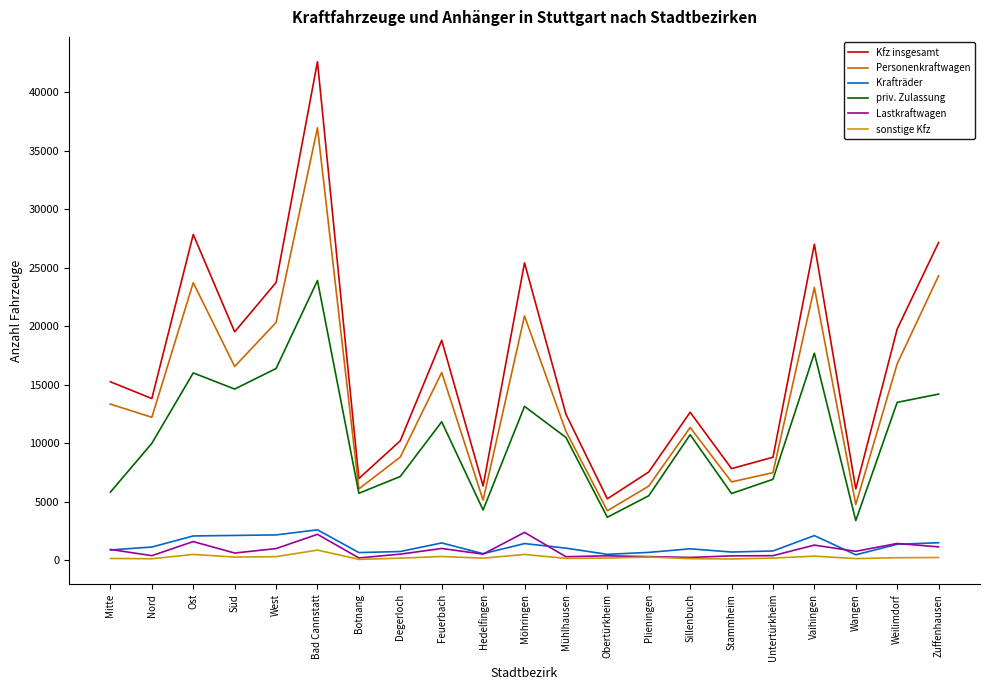

What is the average value of the priv. Zulassung series?

10499